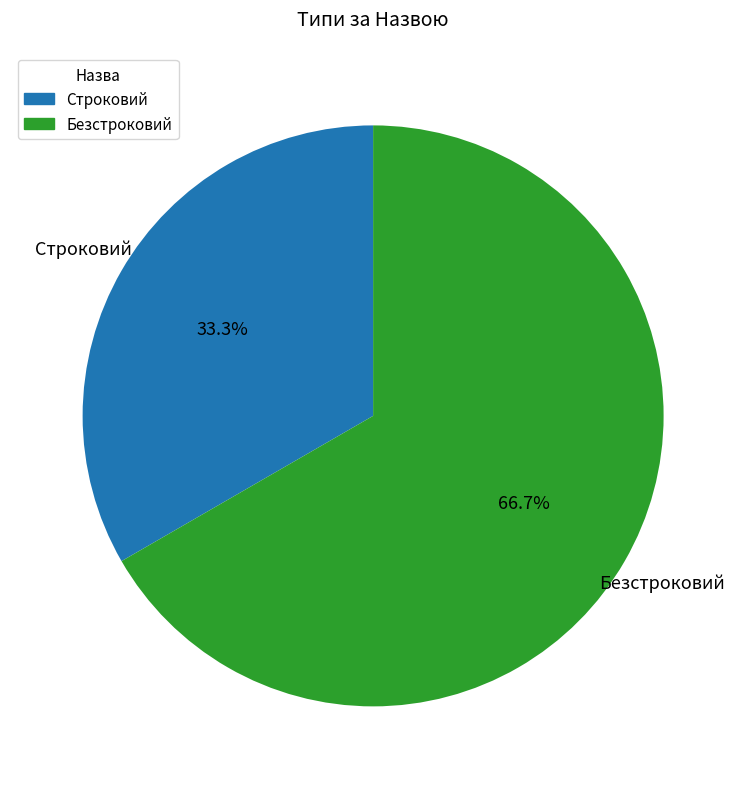

Count the number of slices in the pie.

2